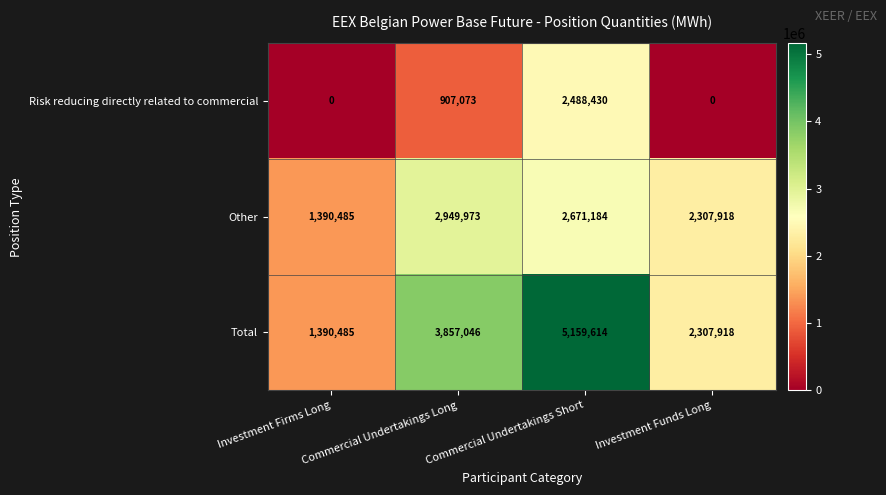

What is the spread (max minus min) of values at Investment Firms Long?

1390485